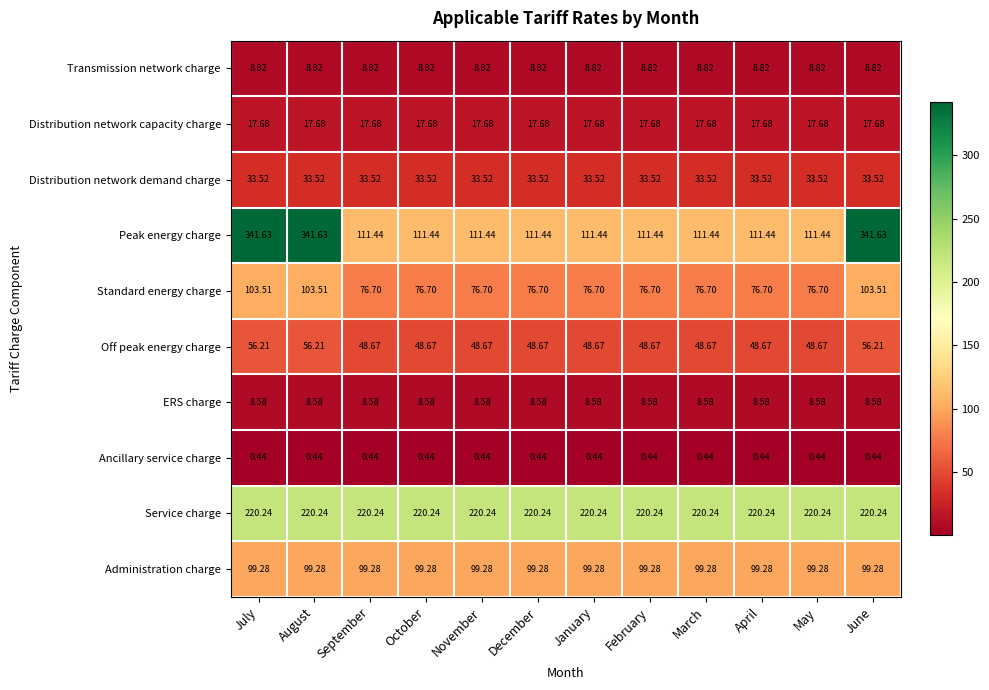

Which series has the widest spread of values?

Peak energy charge